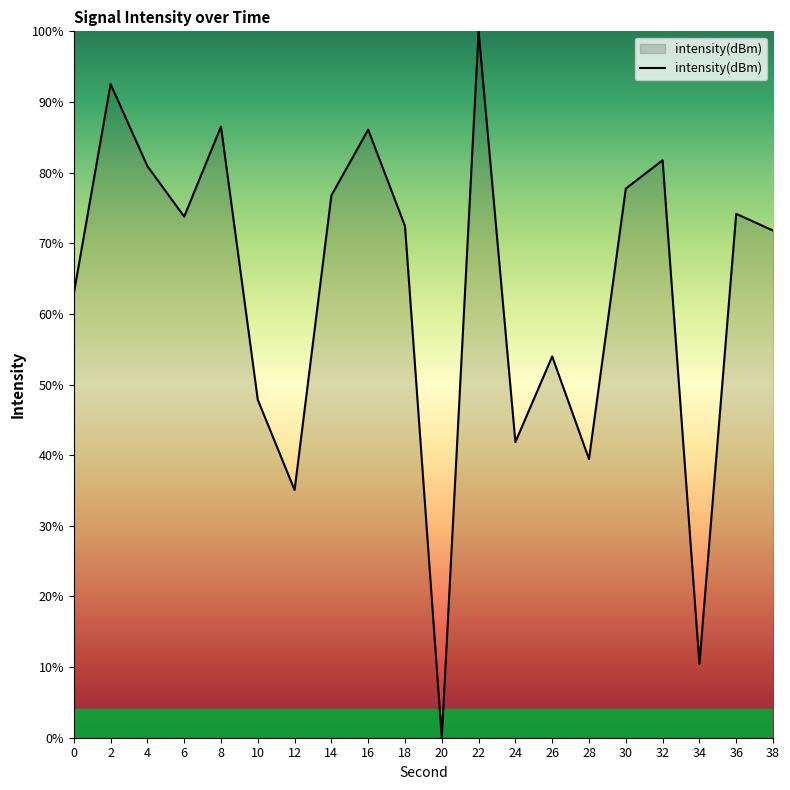

How many interior local peaks (higher than both neighbors) does the data have?

7